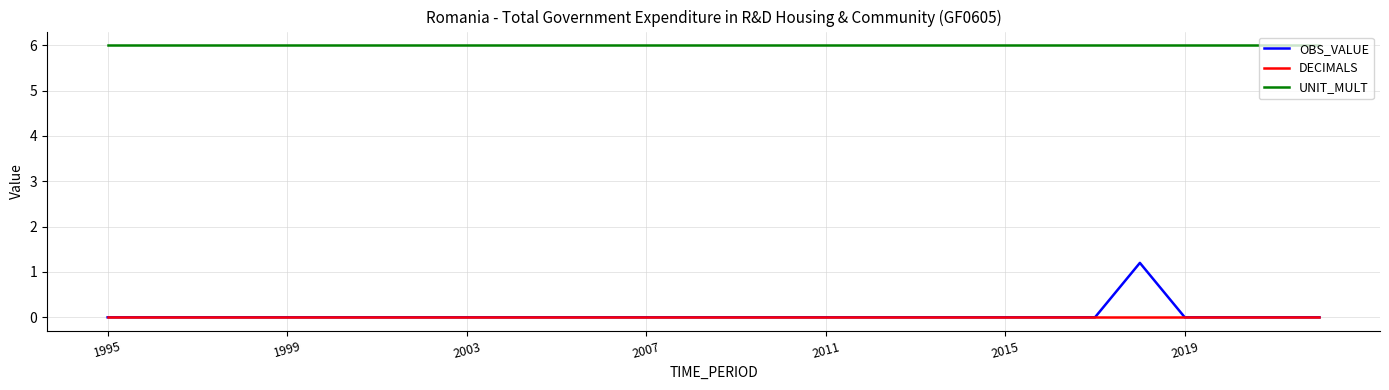

Is this an area chart (filled region under the line)?

No